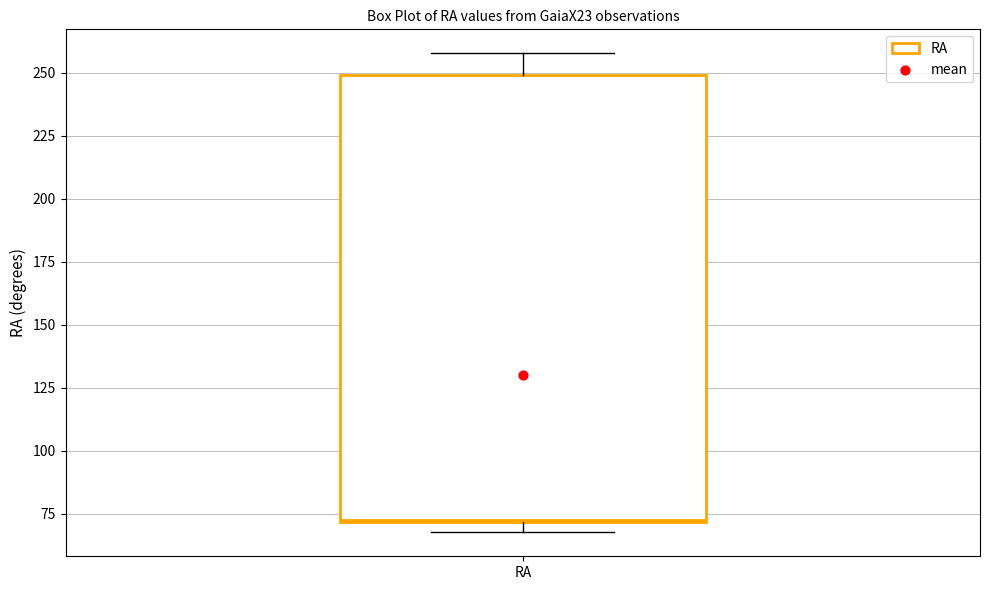

Read this box plot against the y-axis: the position of the median line, the range covered by the box, and the ends of both whiskers. The values are not printed on the chart, so give them approximately, as read against the axis.

median 75, box 70 to 250, whiskers 70 (just below the box's lower edge) to 260